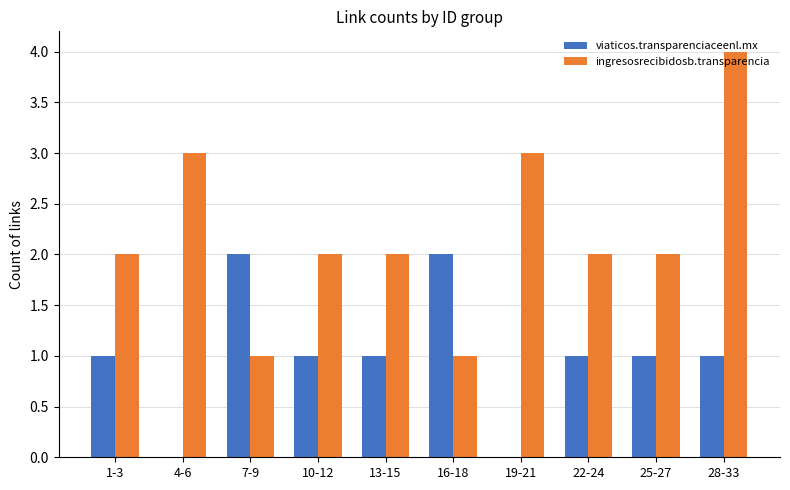

What is the sum of the viaticos.transparenciaceenl.mx values at 10-12 and 16-18?

3